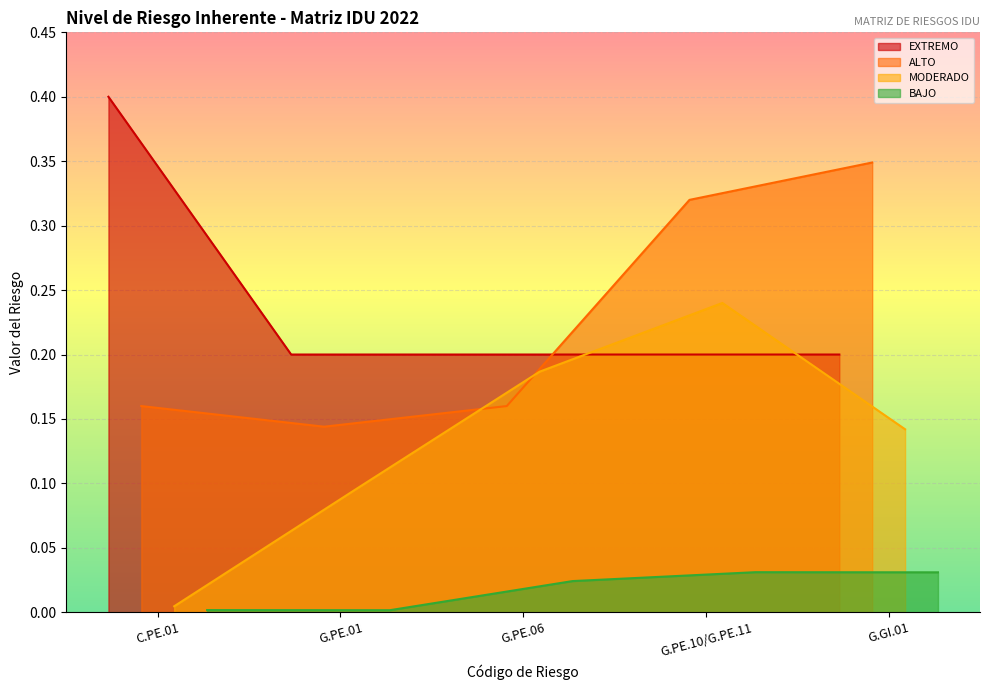

How many interior local valleys does the ALTO series have?

1